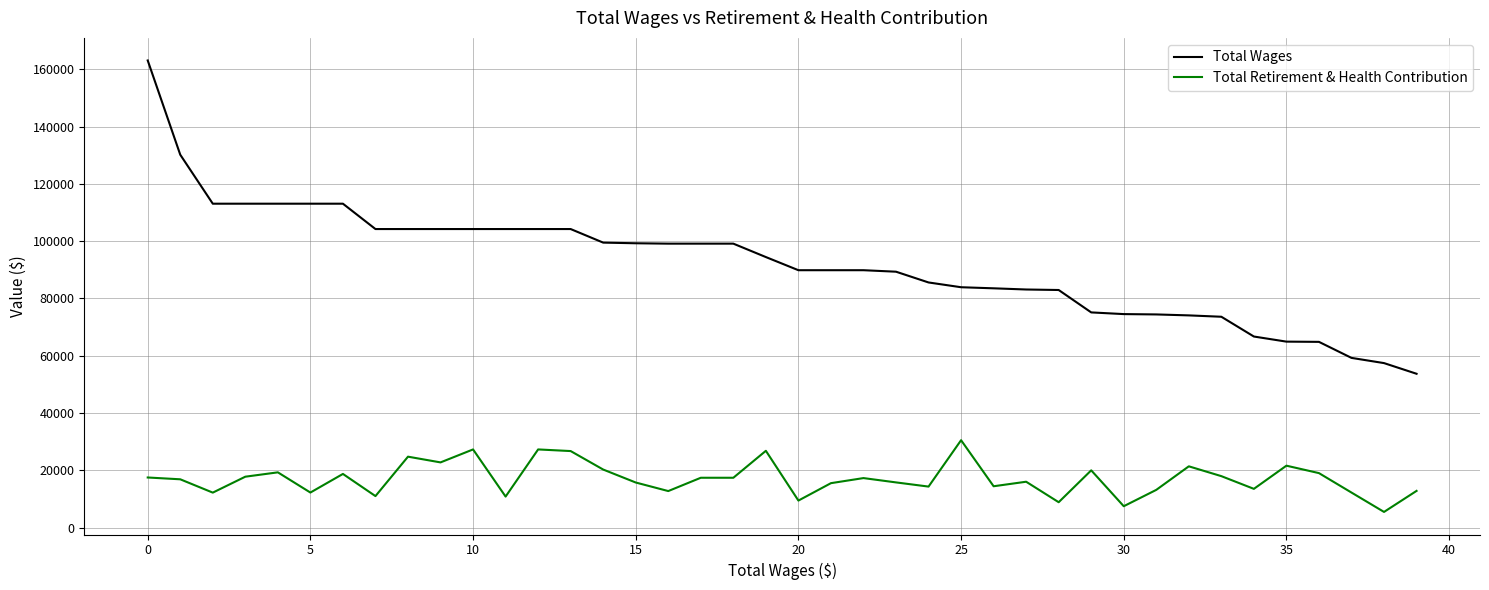

What is the minimum value shown in the chart?

5454.5